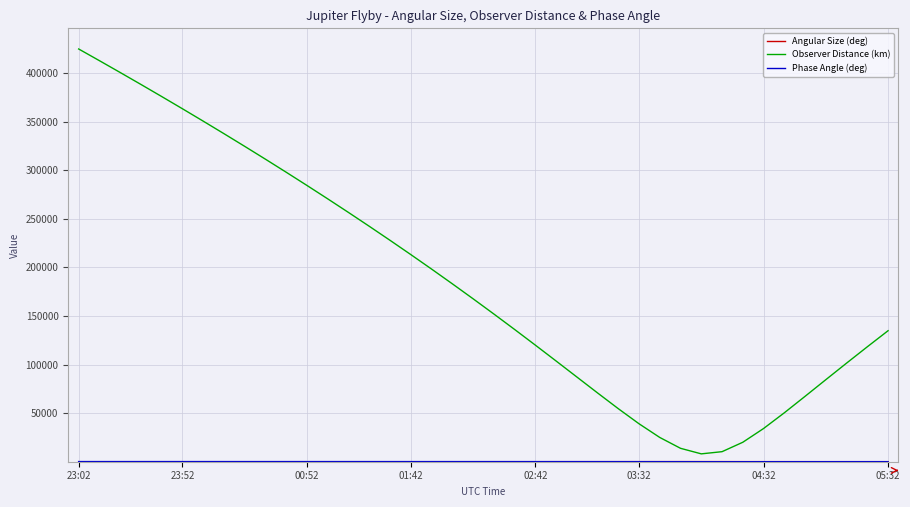

Which series has the largest range (max minus min)?

Observer Distance (km)